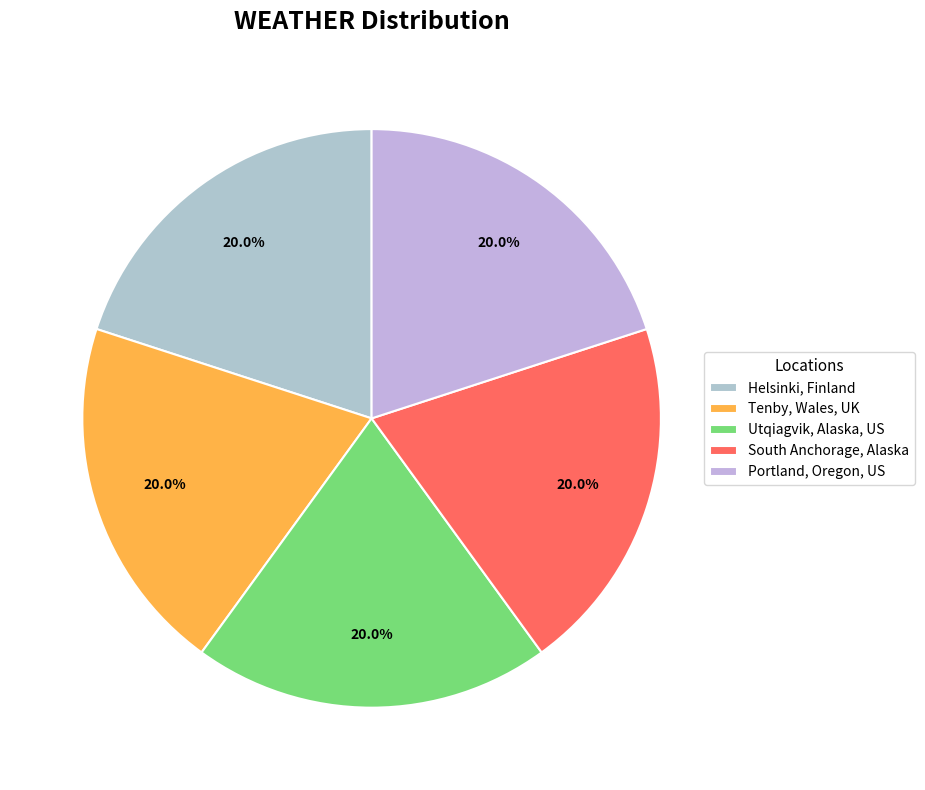

To the nearest percent, what is the difference between the largest and smallest slice percentages?

0%